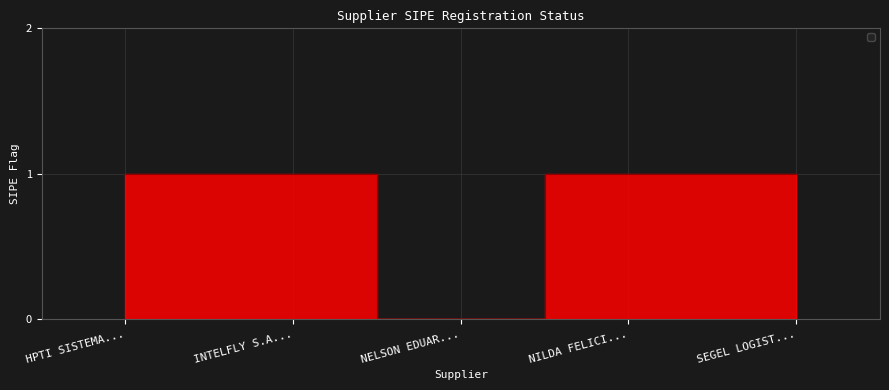

What is the ratio of the value at INTELFLY S.A... to the value at HPTI SISTEMA...?

1.0